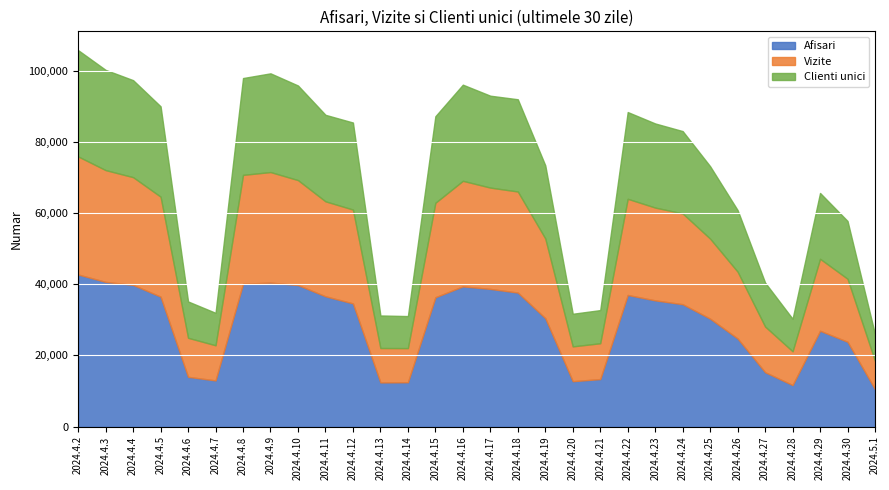

What is the sum of all Vizite values?

651242